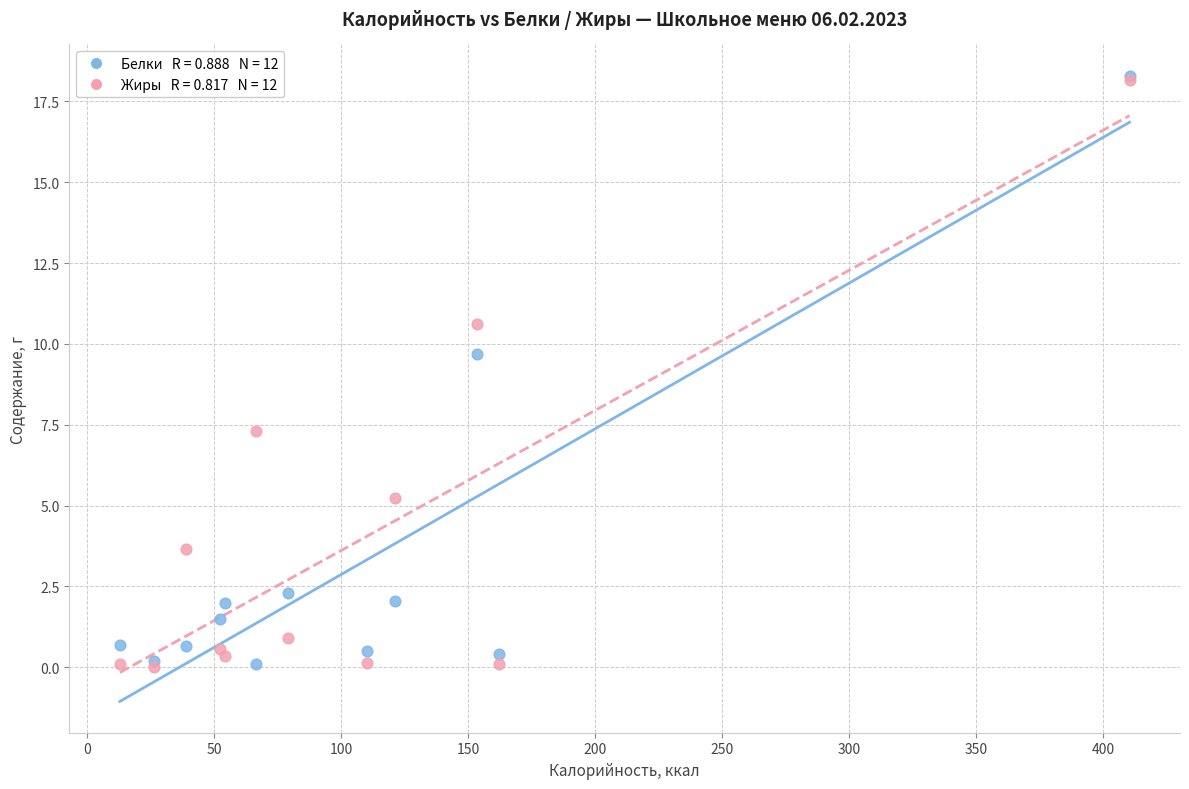

Across all series, what Y value is closest to 9?

9.7